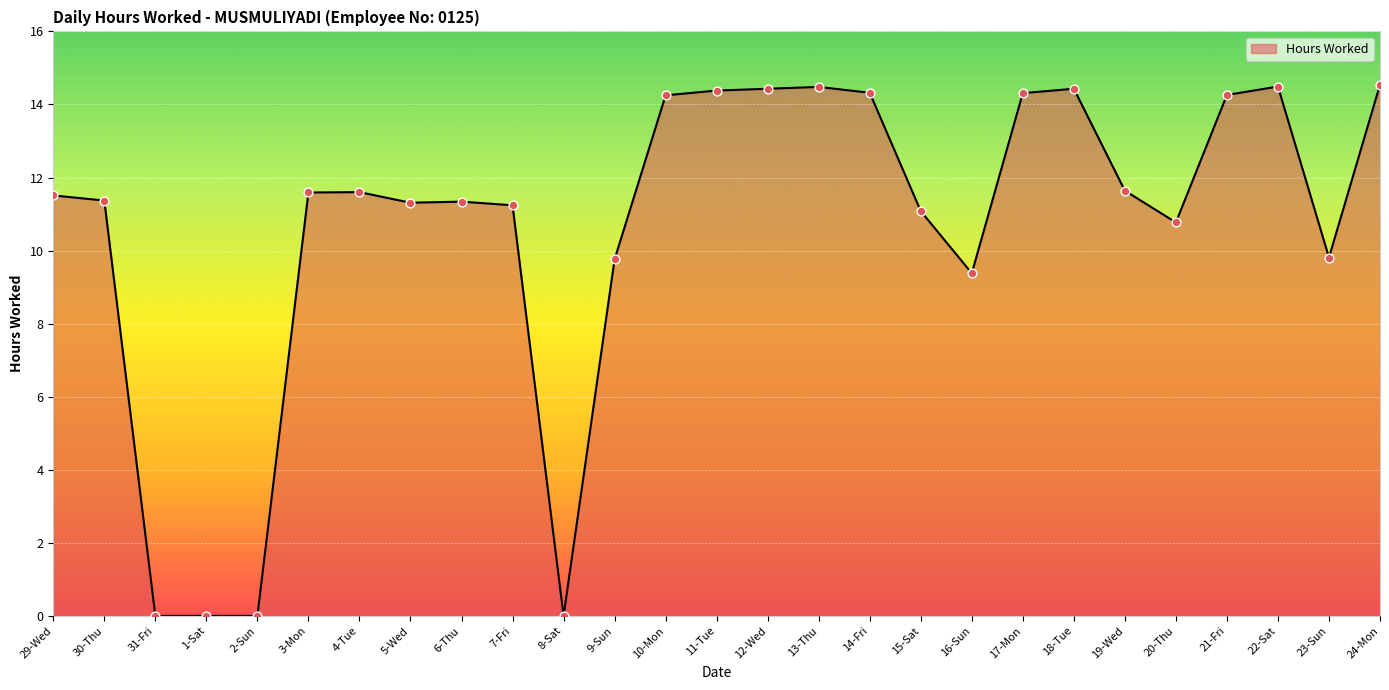

Approximately how many times larger is the value at 11-Tue compared to 20-Thu?

1.3